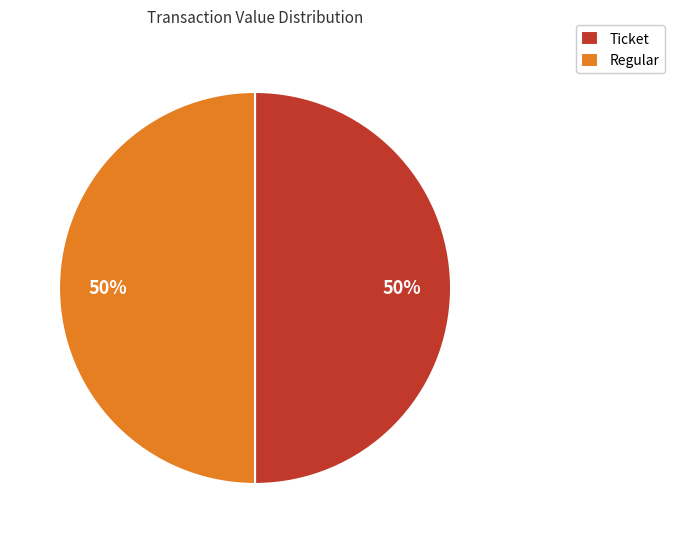

Approximately how many times larger is the value at Regular compared to Ticket?

1.0